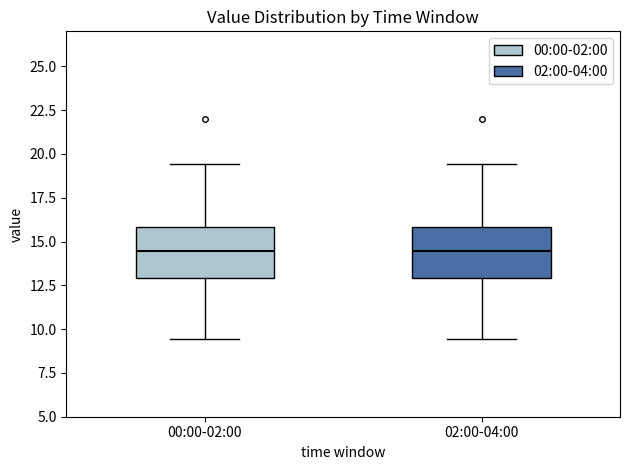

Reading left to right, read every box against the y-axis: the position of its median line, the range the box covers, and the ends of its whiskers. The values are not printed on the chart, so give them approximately, as read against the axis.

00:00-02:00: median 14.5, box 13.0 to 16.0, whiskers 9.5 to 19.5
02:00-04:00: median 14.5, box 13.0 to 16.0, whiskers 9.5 to 19.5